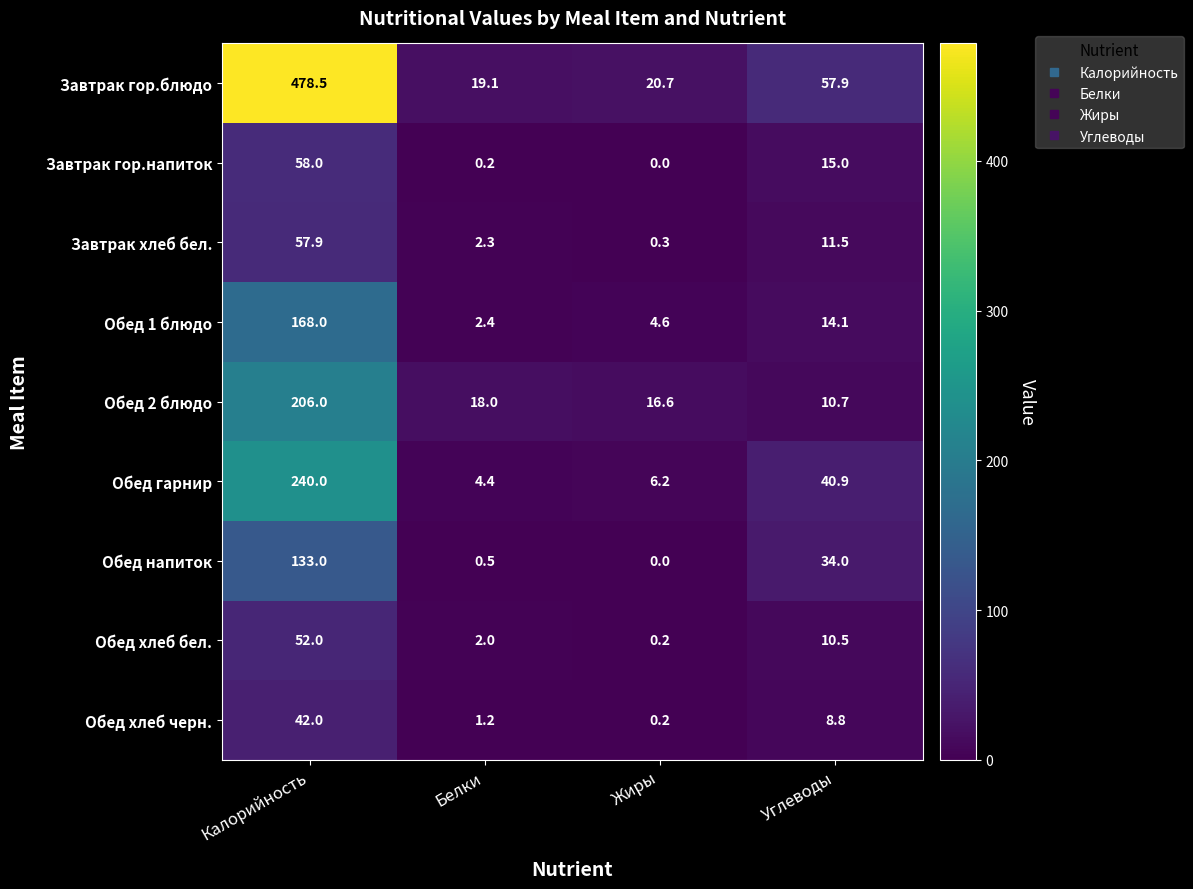

What is the spread (max minus min) of values at Калорийность?

436.5